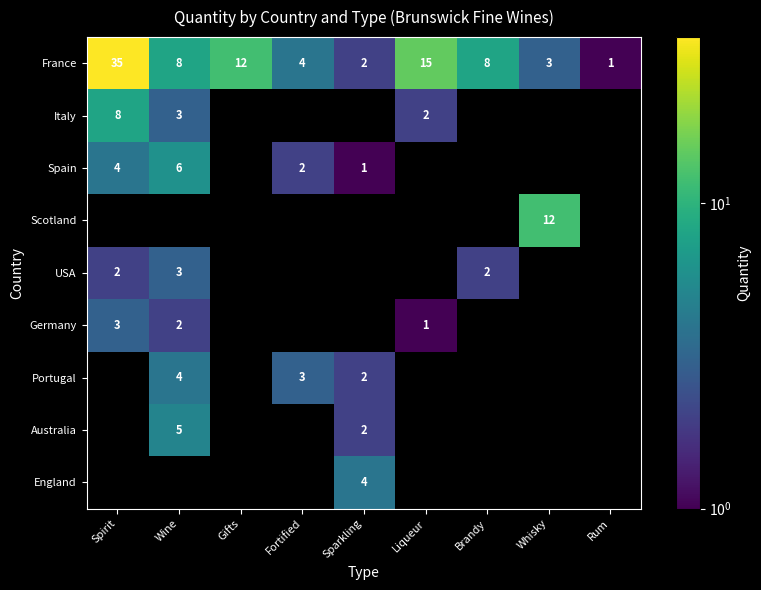

The value of England at Sparkling is 1.8. True or false?

False